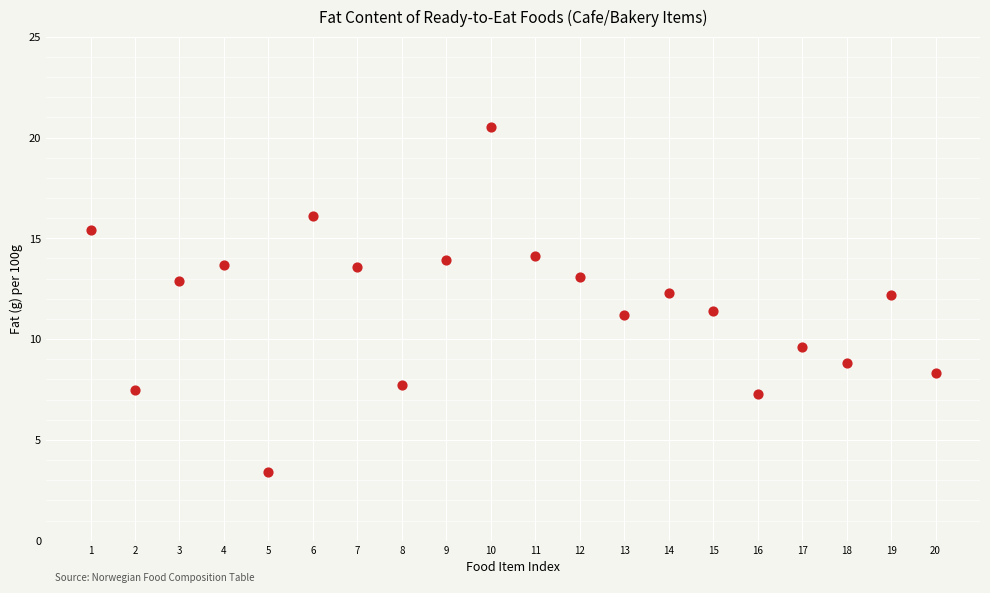

What is the range of Y values (max minus min)?

17.1